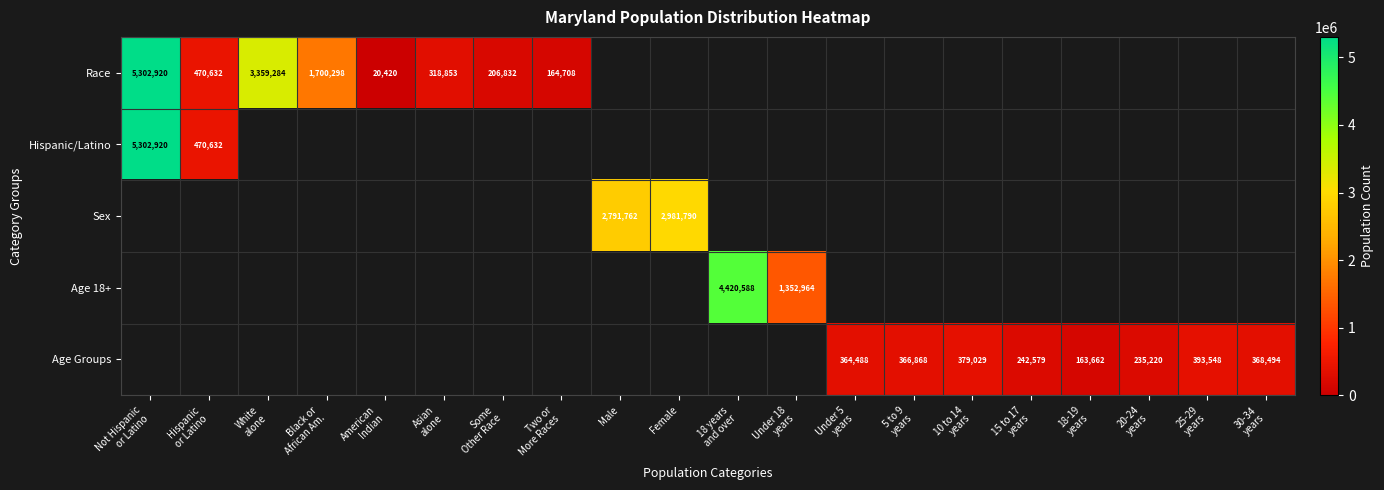

How many series are shown in this chart?

5